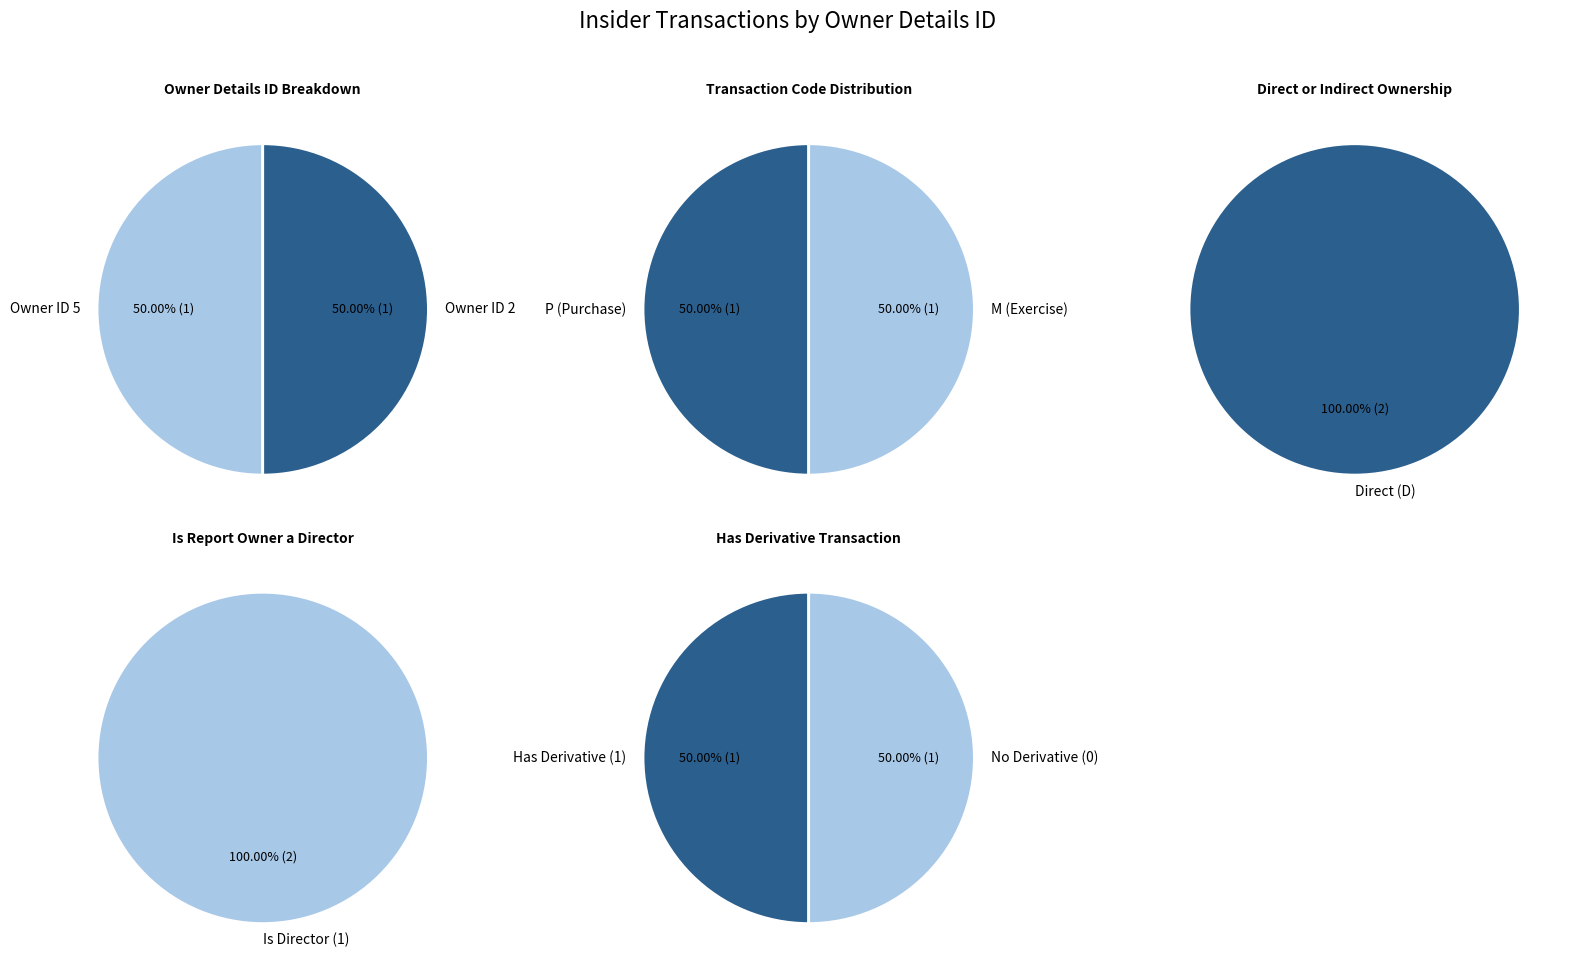

To the nearest percent, what percentage of the pie is 2?

50%